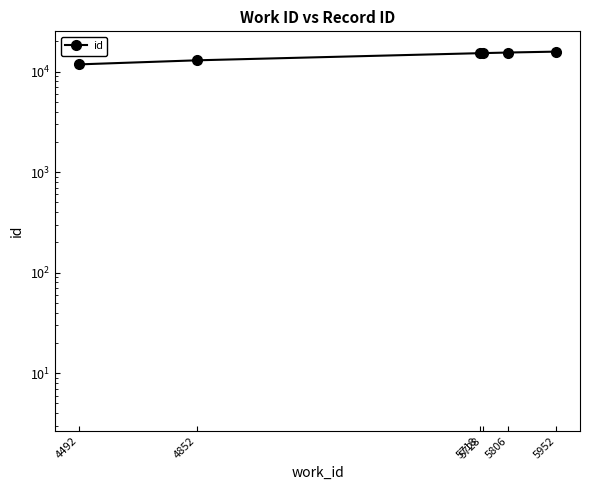

Reading right to left, list all the values displayed in this chart.

5952=15800	5806=15478	5728=15267	5718=15247	4852=12946	4492=11795